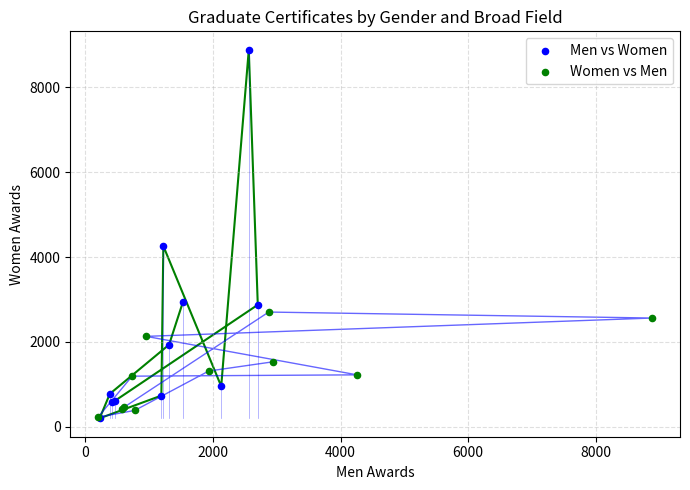

Which series has the widest spread of Y values?

Men vs Women